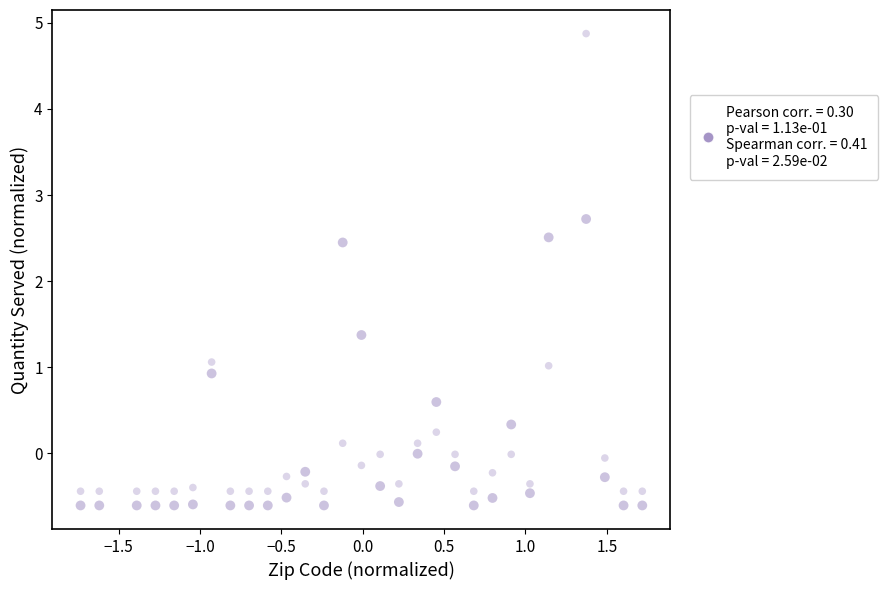

How many data points are displayed?

58